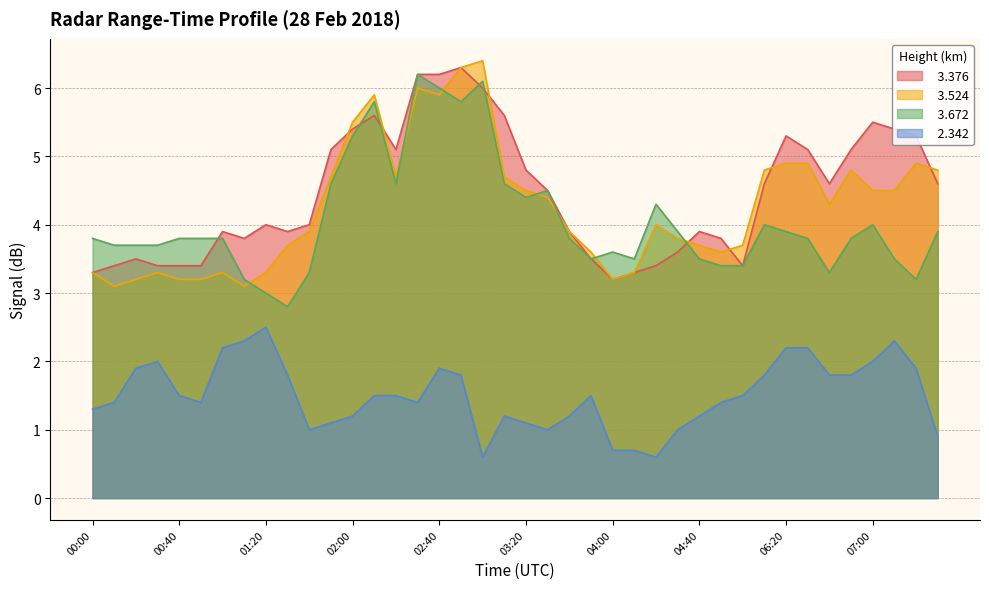

Does the chart display data point markers on the line(s)?

No